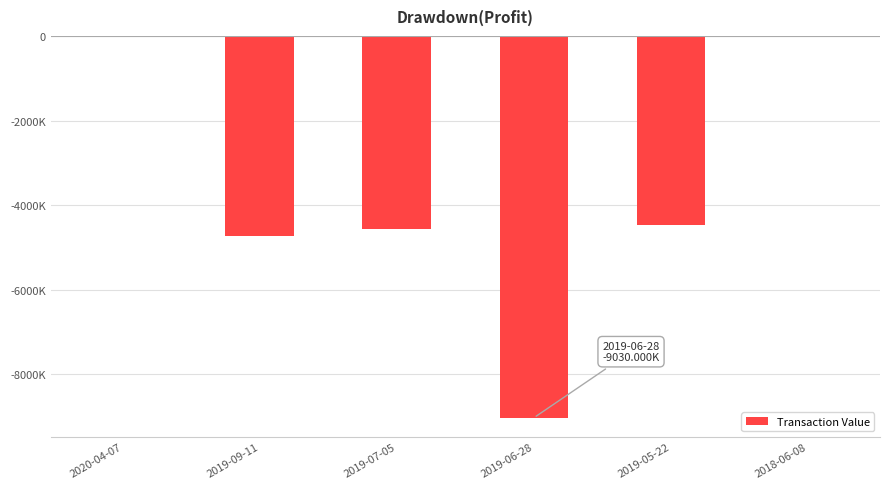

Are the bars horizontal?

No